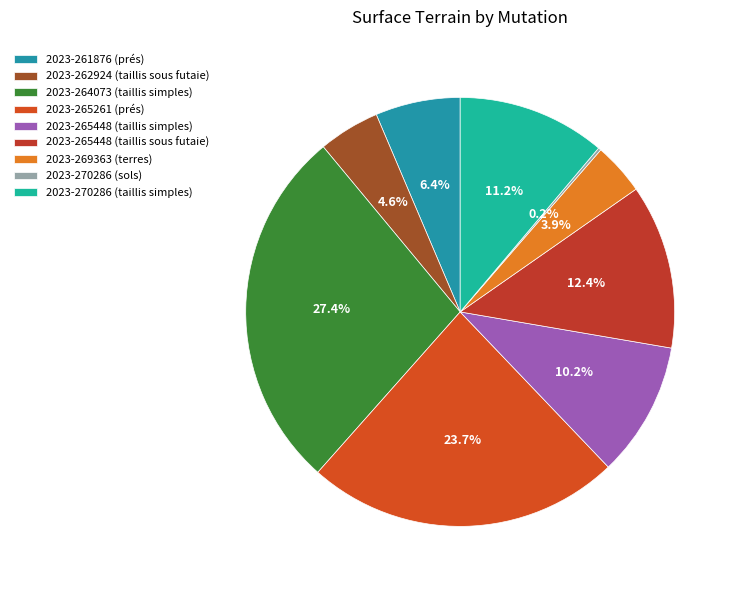

Combined, do 2023-265448 (taillis sous futaie) and 2023-261876 (prés) account for over 50%?

No